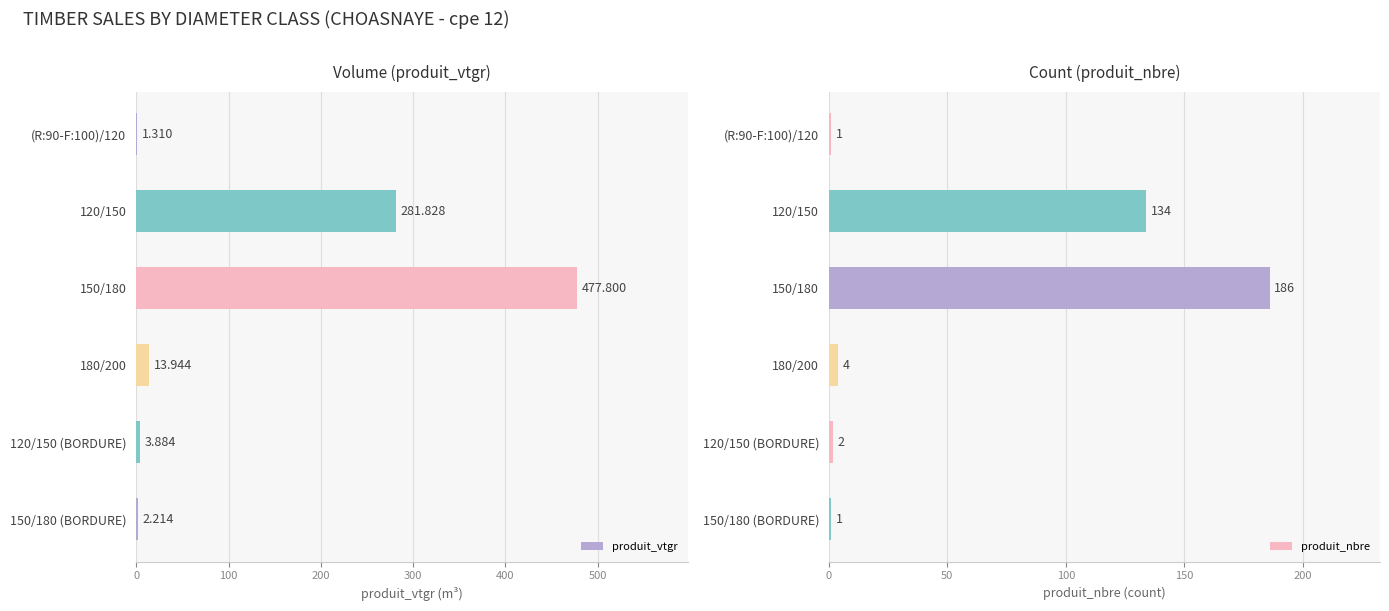

Is it true that produit_nbre equals 4 at 180/200?

True